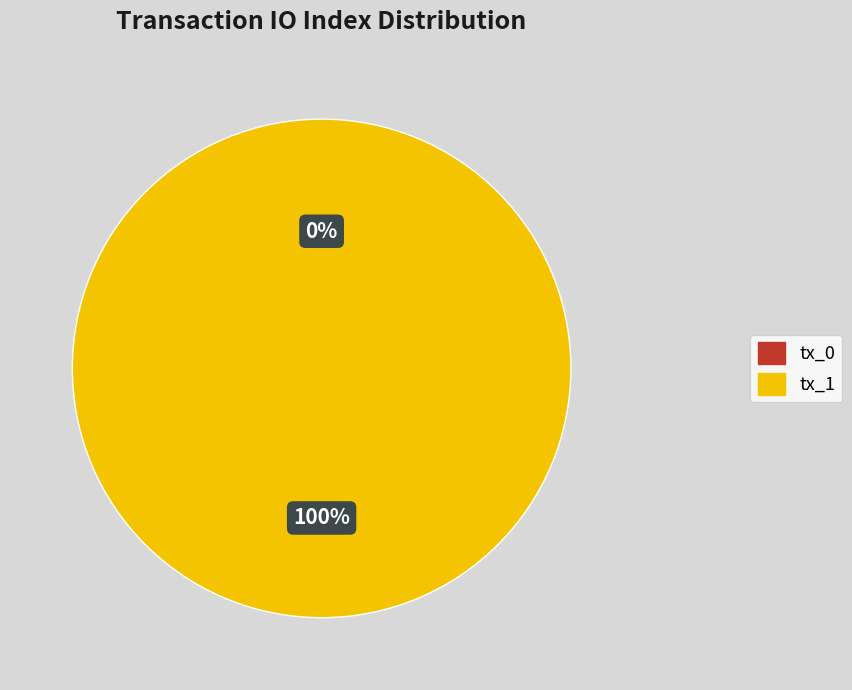

Is it true that tx_1 is 100% of the pie?

True